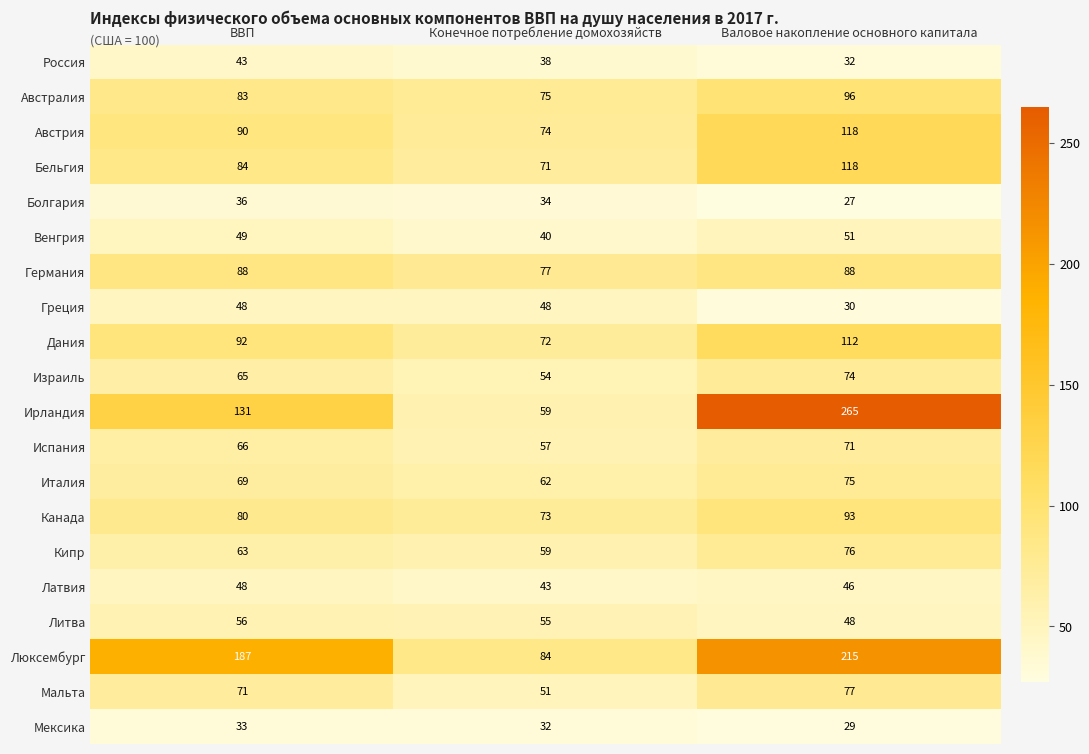

Is the value of Кипр at Конечное потребление домохозяйств greater than the value of Израиль at Валовое накопление основного капитала?

No